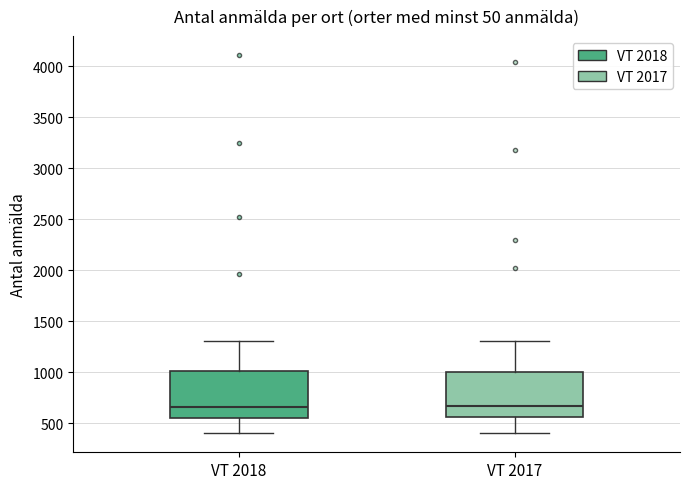

Reading left to right, transcribe this box plot: for each box, give where its median line is, the range the box spans, and where its two whiskers end, as read against the y-axis. The values are not printed on the chart, so give them approximately, as read against the axis.

VT 2018: median 650, box 550 to 1000, whiskers 400 to 1300
VT 2017: median 650, box 550 to 1000, whiskers 400 to 1300